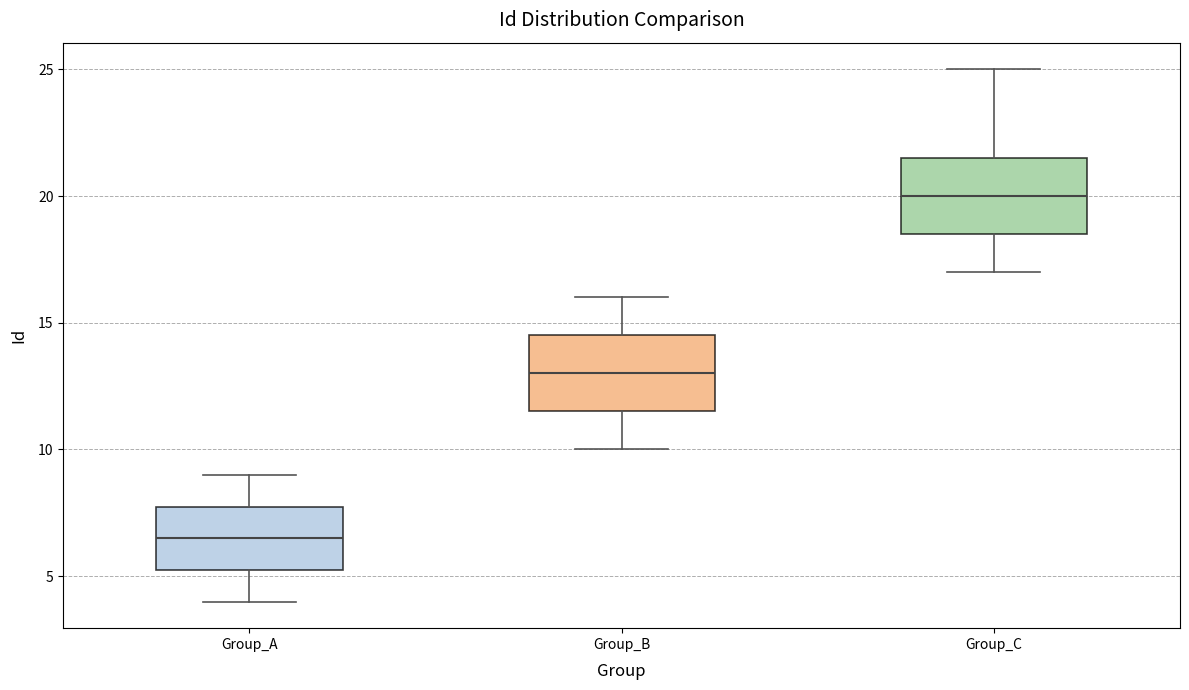

Reading left to right, read every box against the y-axis: the position of its median line, the range the box covers, and the ends of its whiskers. The values are not printed on the chart, so give them approximately, as read against the axis.

Group_A: median 6.5, box 5.5 to 8.0, whiskers 4.0 to 9.0
Group_B: median 13.0, box 11.5 to 14.5, whiskers 10.0 to 16.0
Group_C: median 20.0, box 18.5 to 21.5, whiskers 17.0 to 25.0